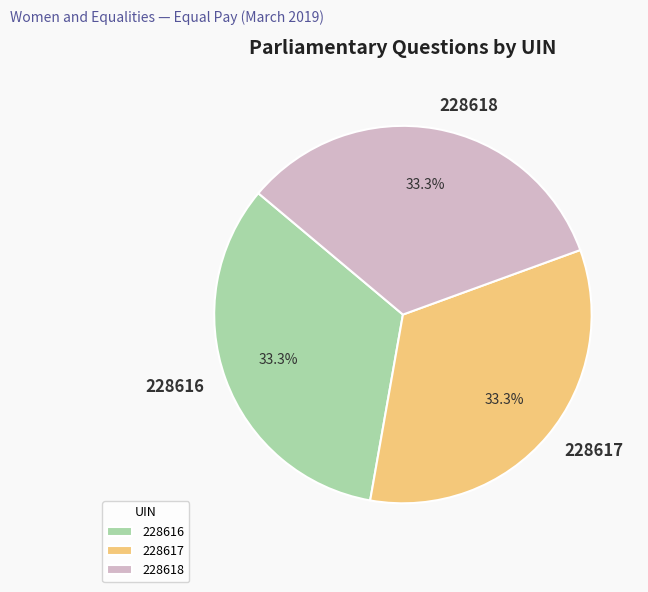

Approximately how many times larger is the value at 228616 compared to 228617?

1.0